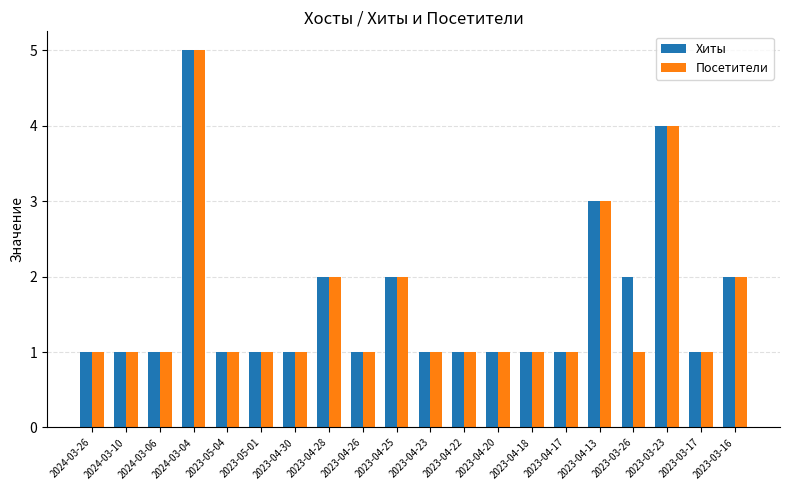

What value does the Посетители series have at 2023-04-22?

1